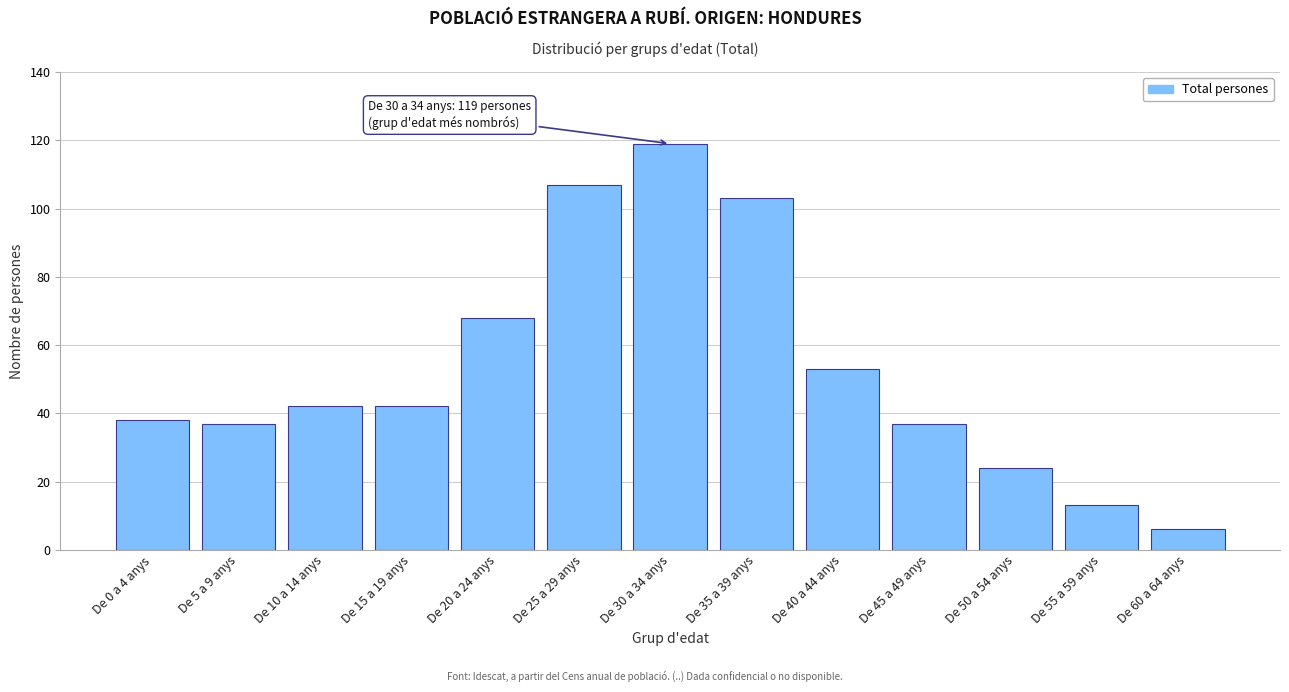

Reading right to left, extract all data points from this chart.

De 60 a 64 anys=6	De 55 a 59 anys=13	De 50 a 54 anys=24	De 45 a 49 anys=37	De 40 a 44 anys=53	De 35 a 39 anys=103	De 30 a 34 anys=119	De 25 a 29 anys=107	De 20 a 24 anys=68	De 15 a 19 anys=42	De 10 a 14 anys=42	De 5 a 9 anys=37	De 0 a 4 anys=38